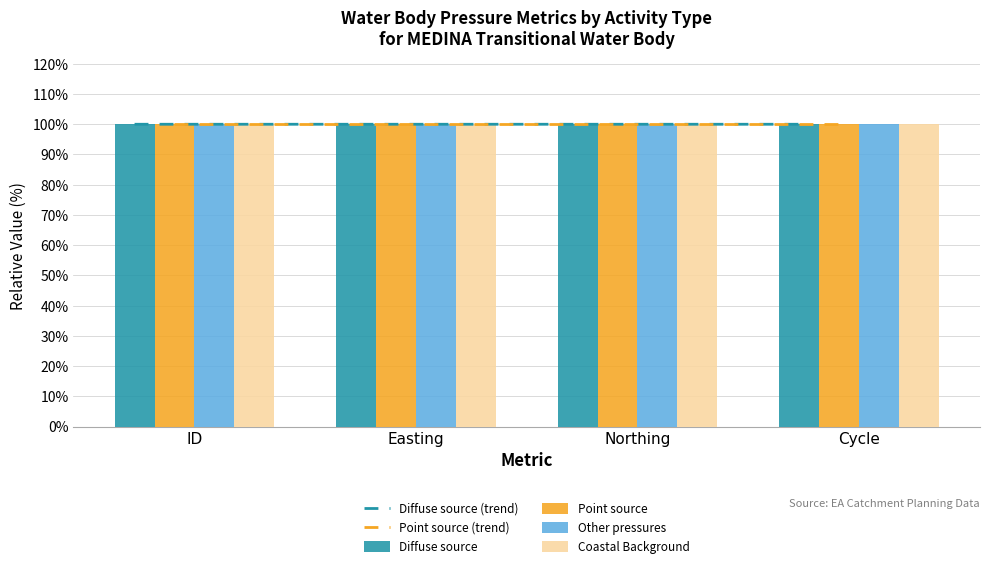

What is the label of the 2nd bar from the left?

Easting